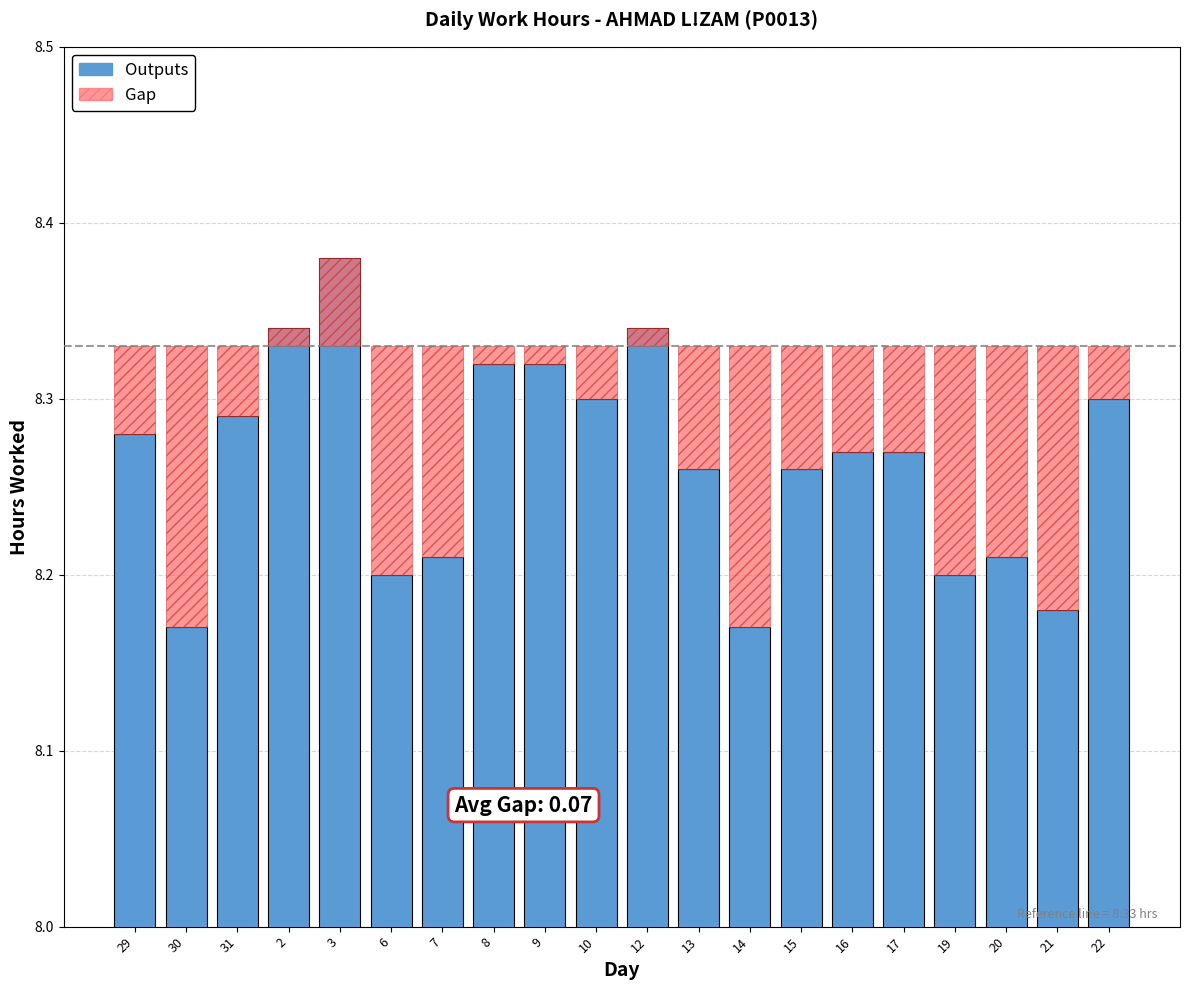

Rank the categories by value from highest to lowest.

3, 2, 12, 8, 9, 10, 22, 31, 29, 16, 17, 13, 15, 7, 20, 6, 19, 21, 30, 14